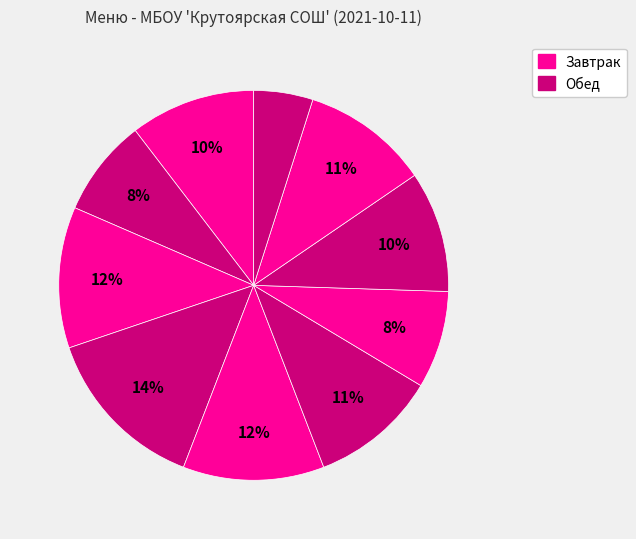

Which slice is the smallest?

хлеб черн.